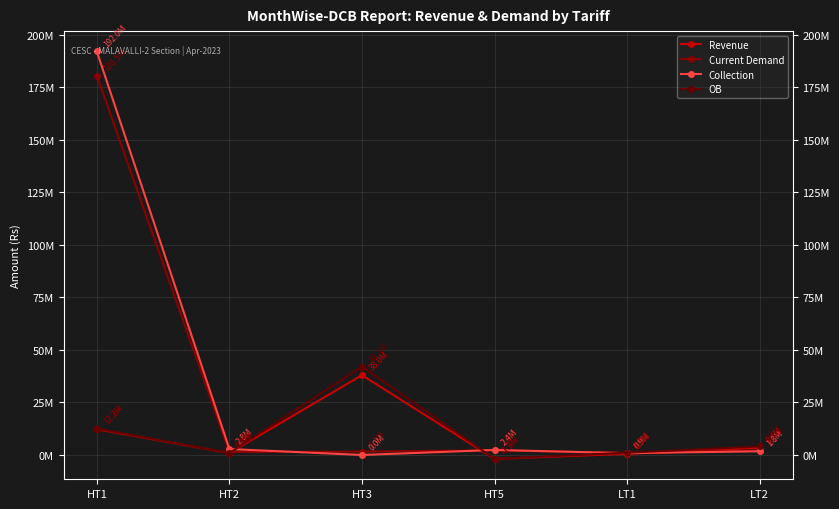

Is this an area chart (filled region under the line)?

No